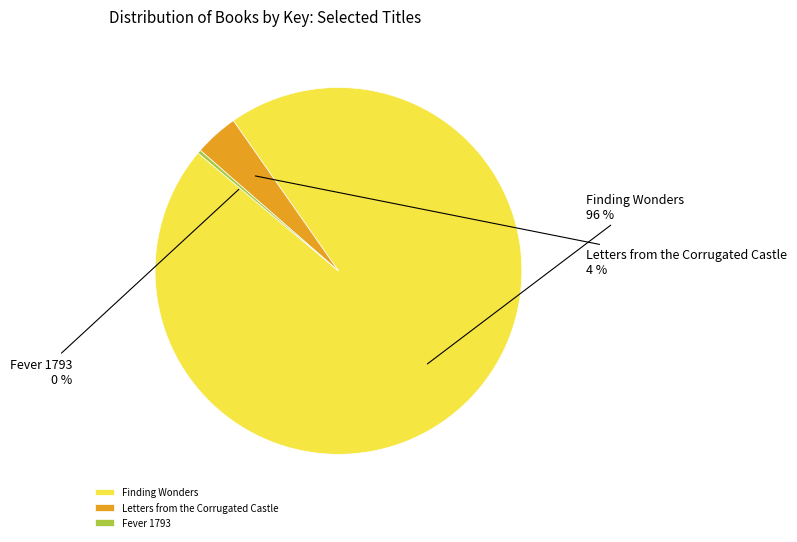

The Finding Wonders slice represents 90% of the pie. True or false?

False